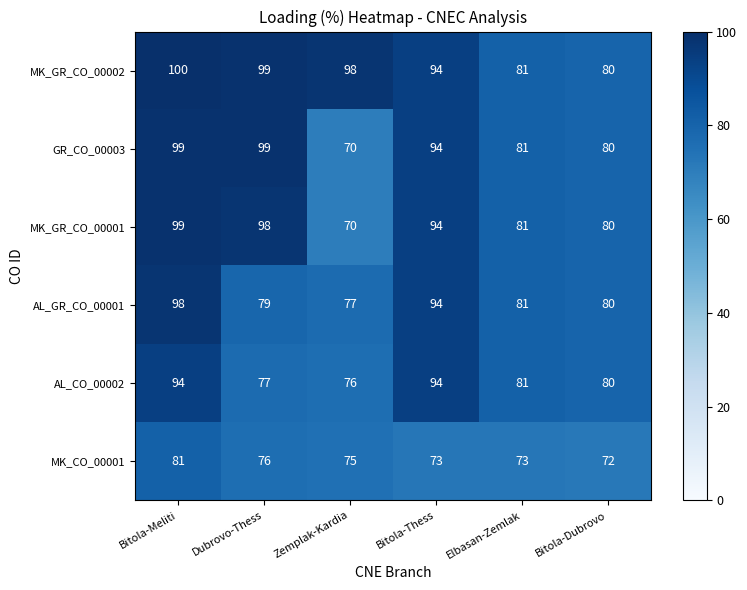

Where is AL_GR_CO_00001 nearest to the value 87?

Elbasan-Zemlak